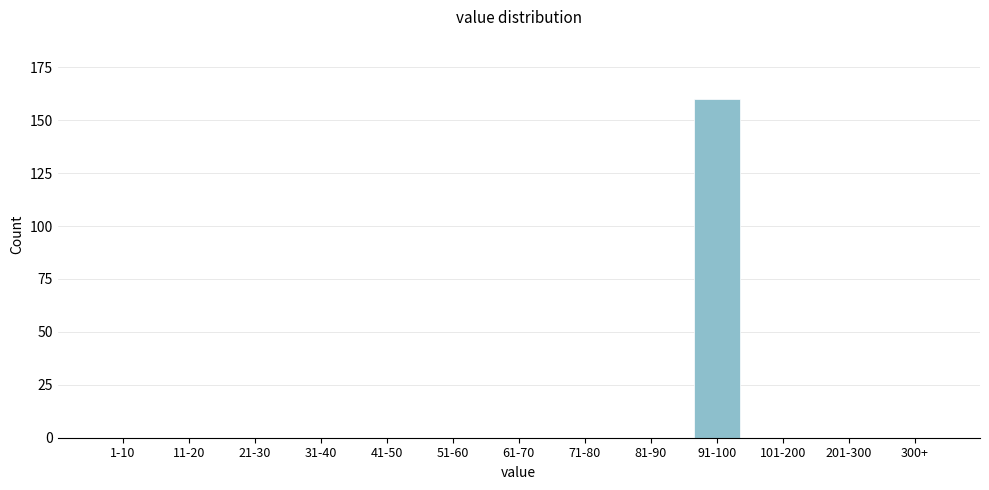

Reading left to right, transcribe all the data shown in this chart.

1-10=0	11-20=0	21-30=0	31-40=0	41-50=0	51-60=0	61-70=0	71-80=0	81-90=0	91-100=160	101-200=0	201-300=0	300+=0